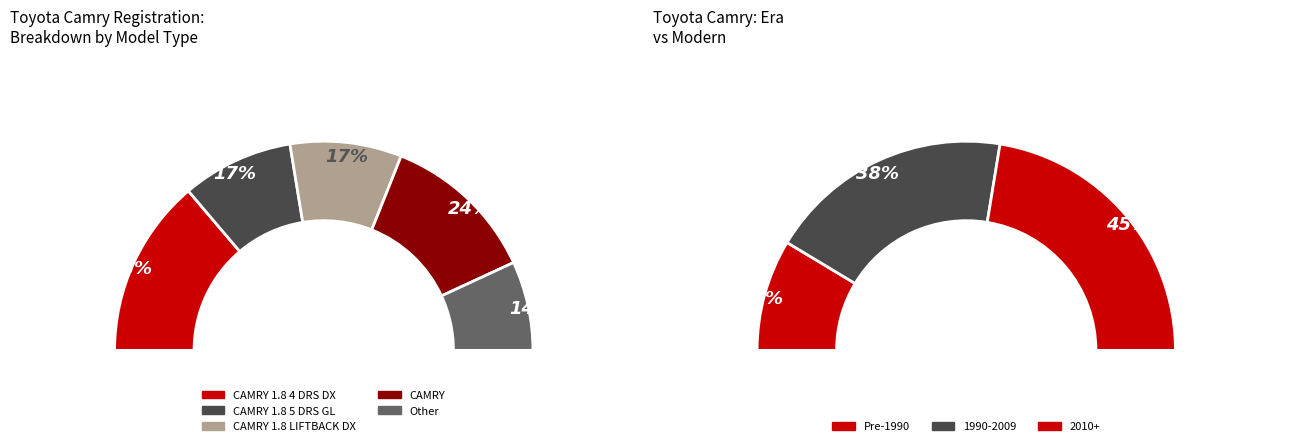

How much of the chart is everything except CAMRY 1.8 LIFTBACK DX?

82.8%